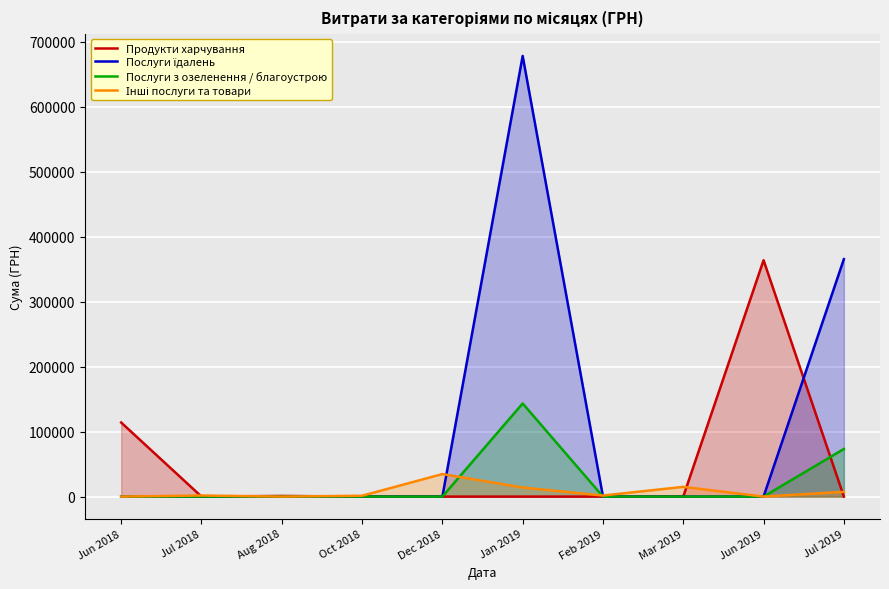

Where is the first local maximum for Послуги їдалень?

Jan 2019